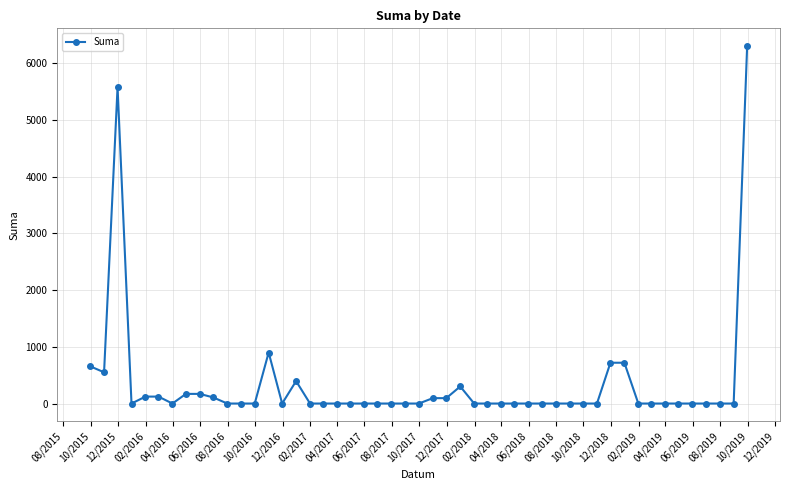

Count the number of data series in this chart.

1